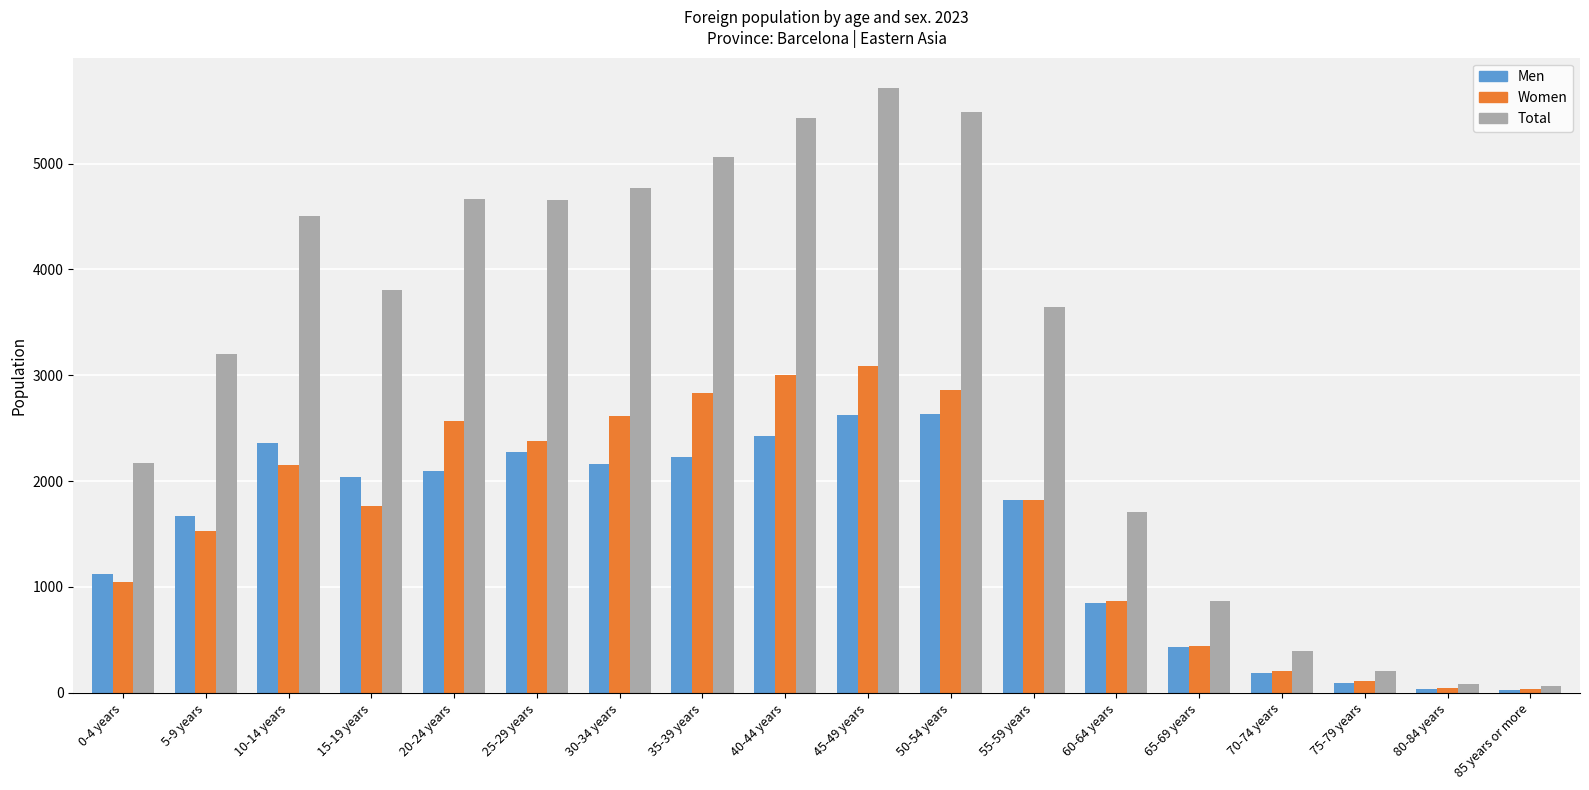

How many series are shown in this chart?

3